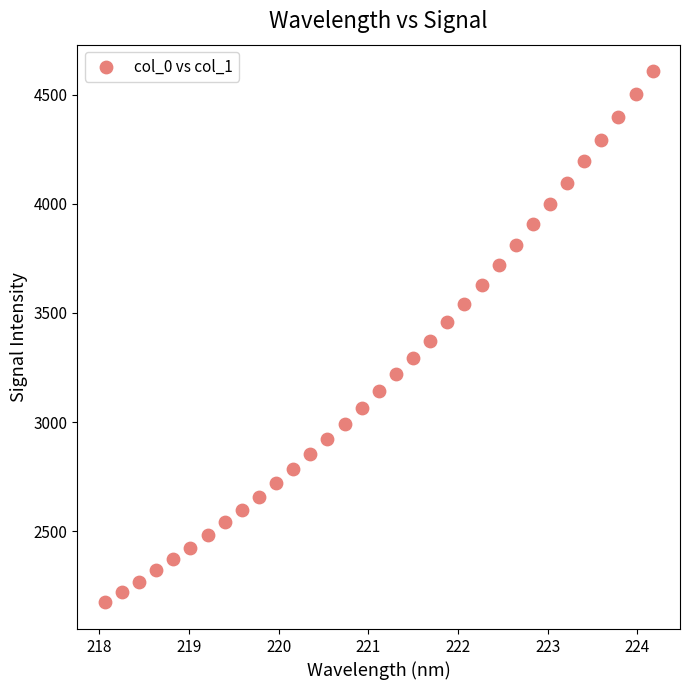

What is the range of Y values (max minus min)?

2434.0